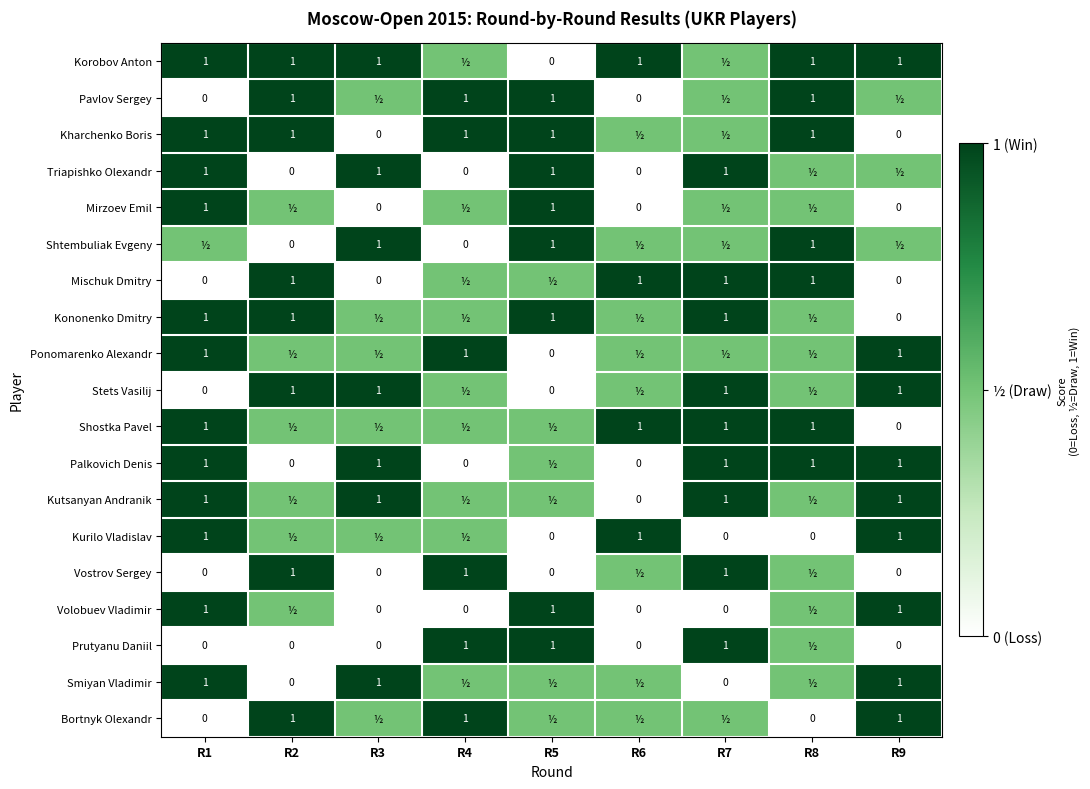

Which label corresponds to the smallest value in the chart?

R5